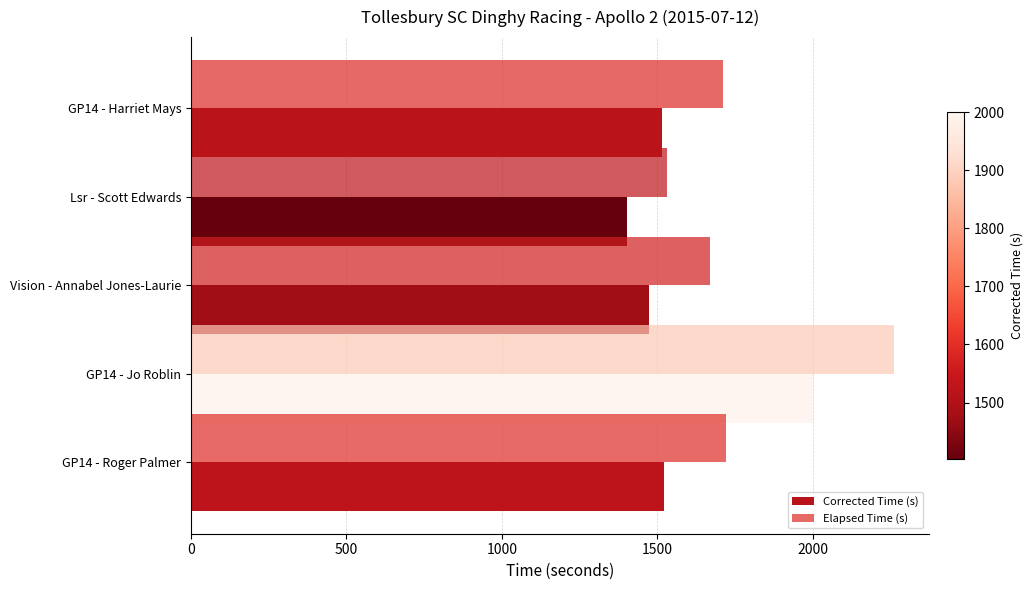

Which series has the largest range (max minus min)?

Elapsed Time (s)